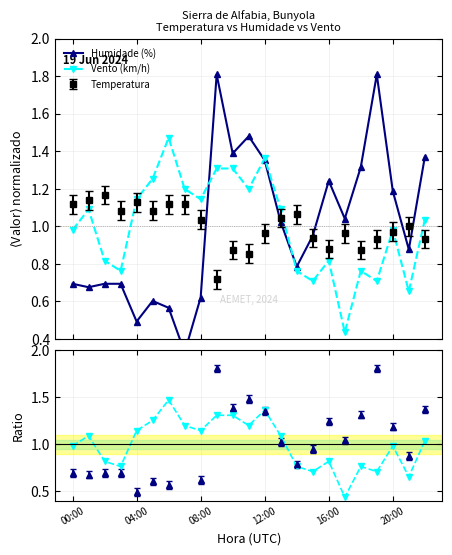

Which series has the widest spread of values?

Humidade (%)